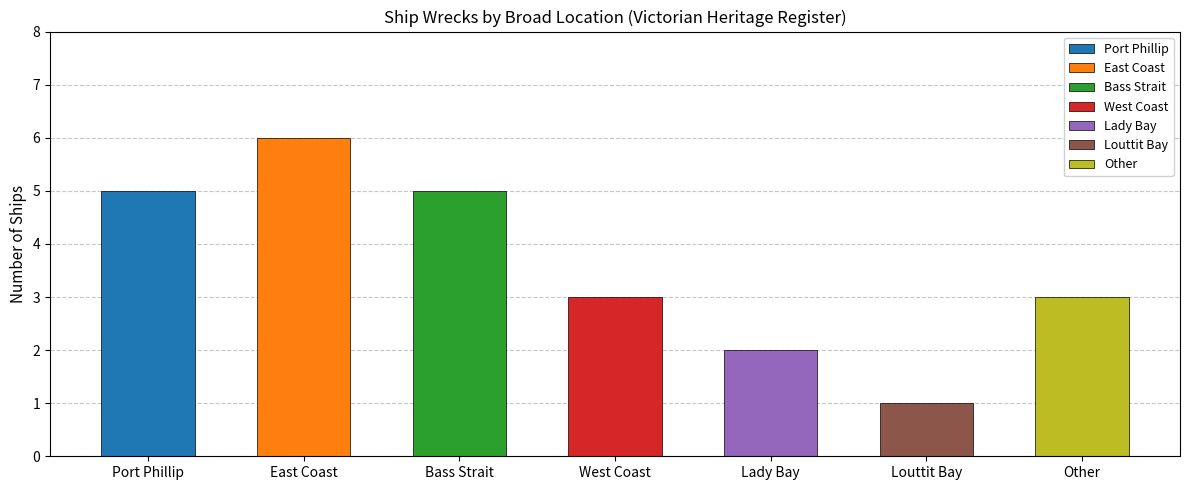

What is the value of the 2nd bar from the left?

6